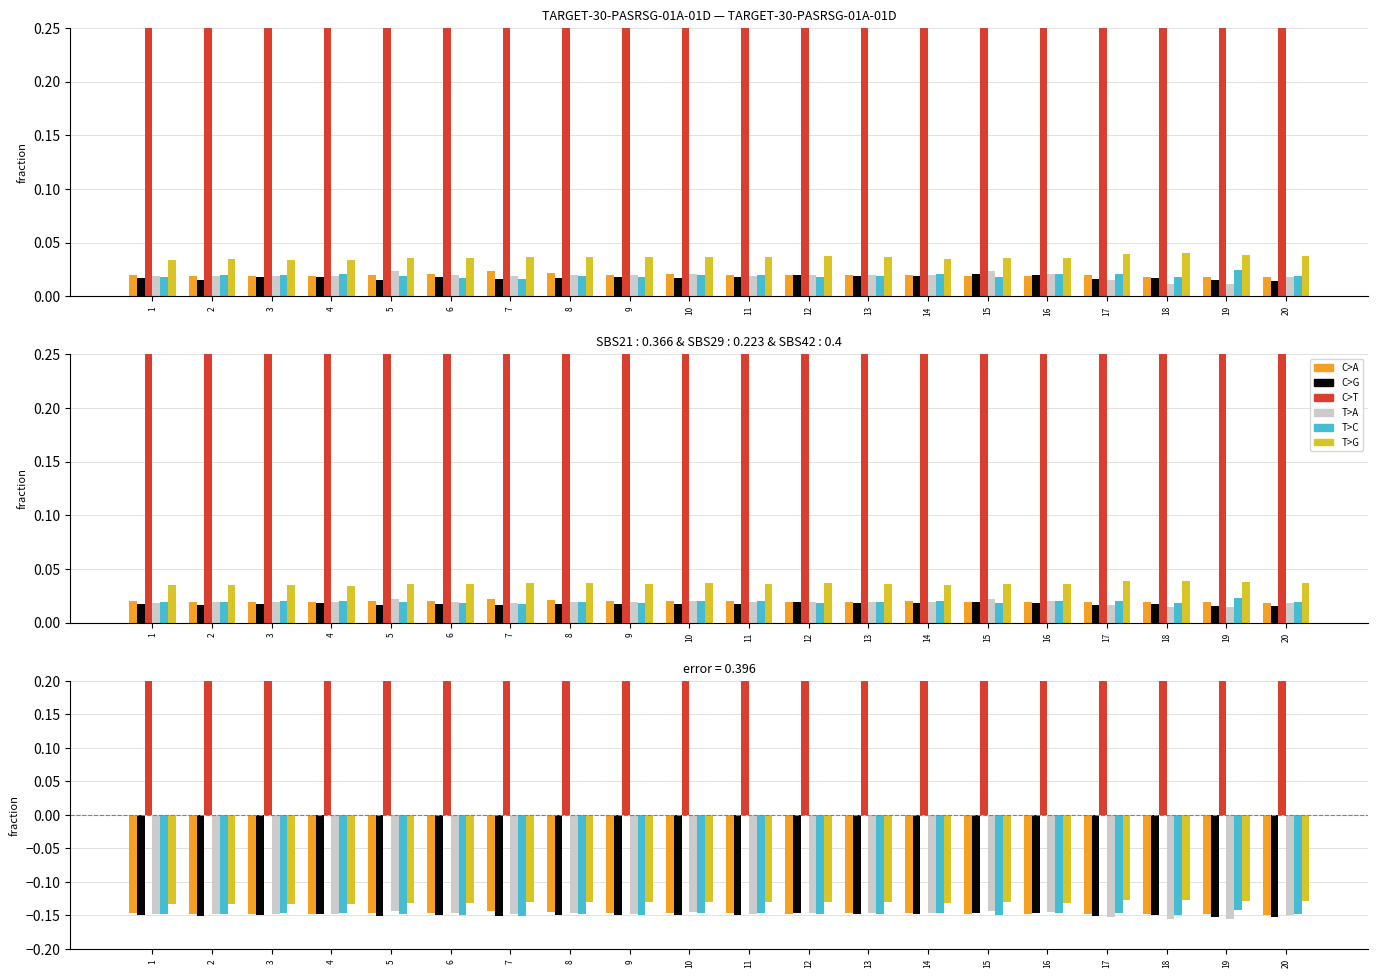

How many groups of bars are there?

20